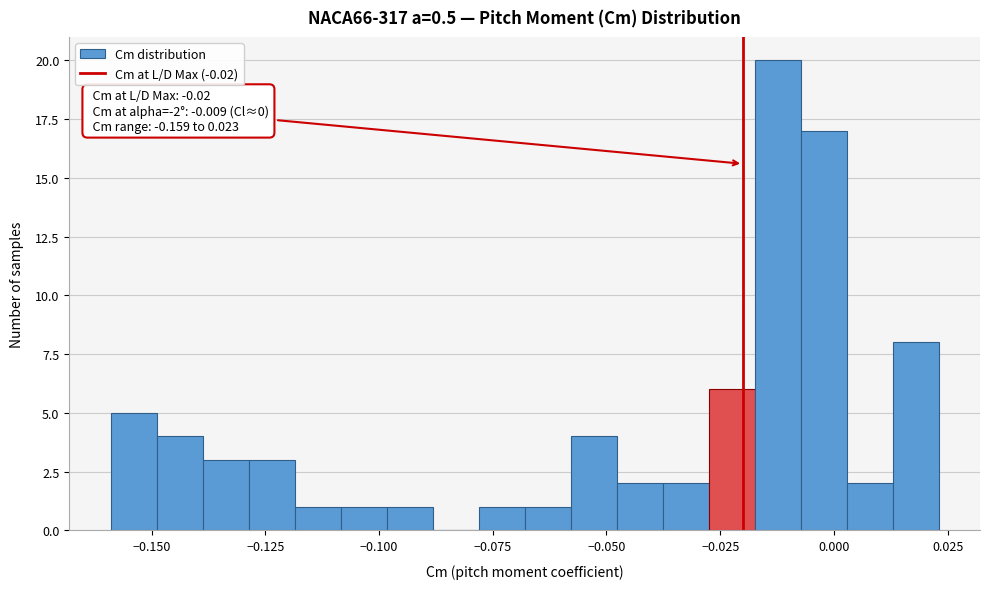

Read against the x-axis, roughly where is the centre of the tallest bar?

-0.010